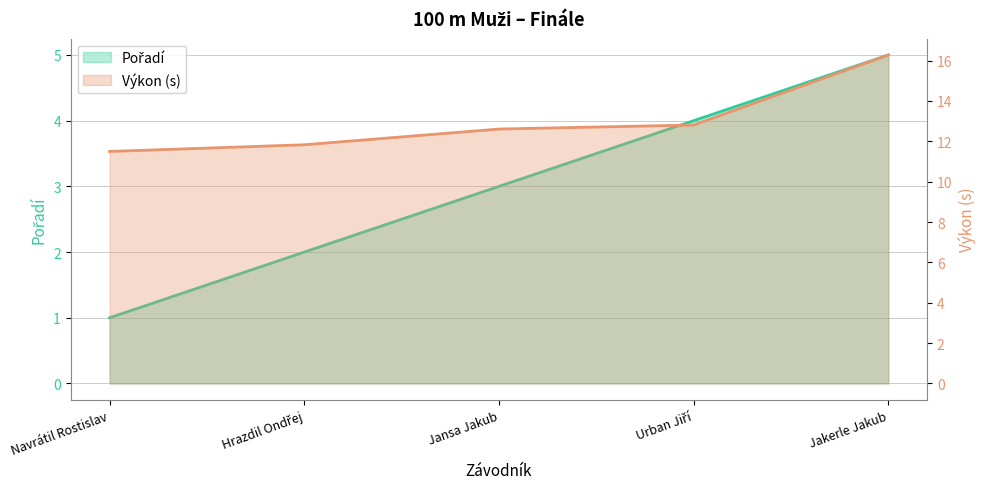

Which series has the widest spread of values?

Výkon